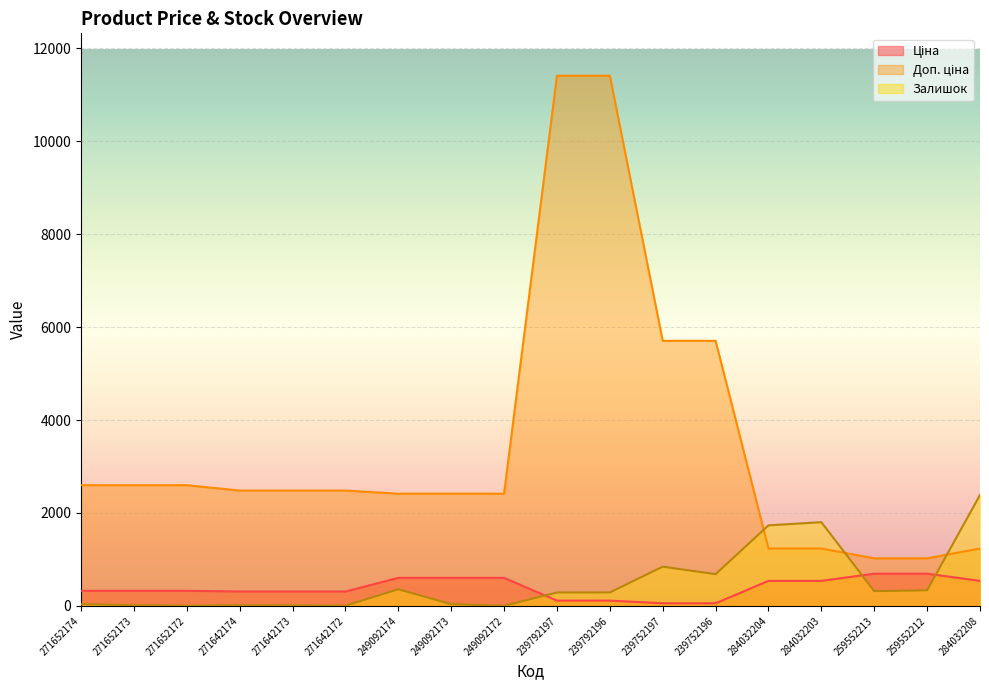

Between 239752197 and 284032208, which is larger?

284032208